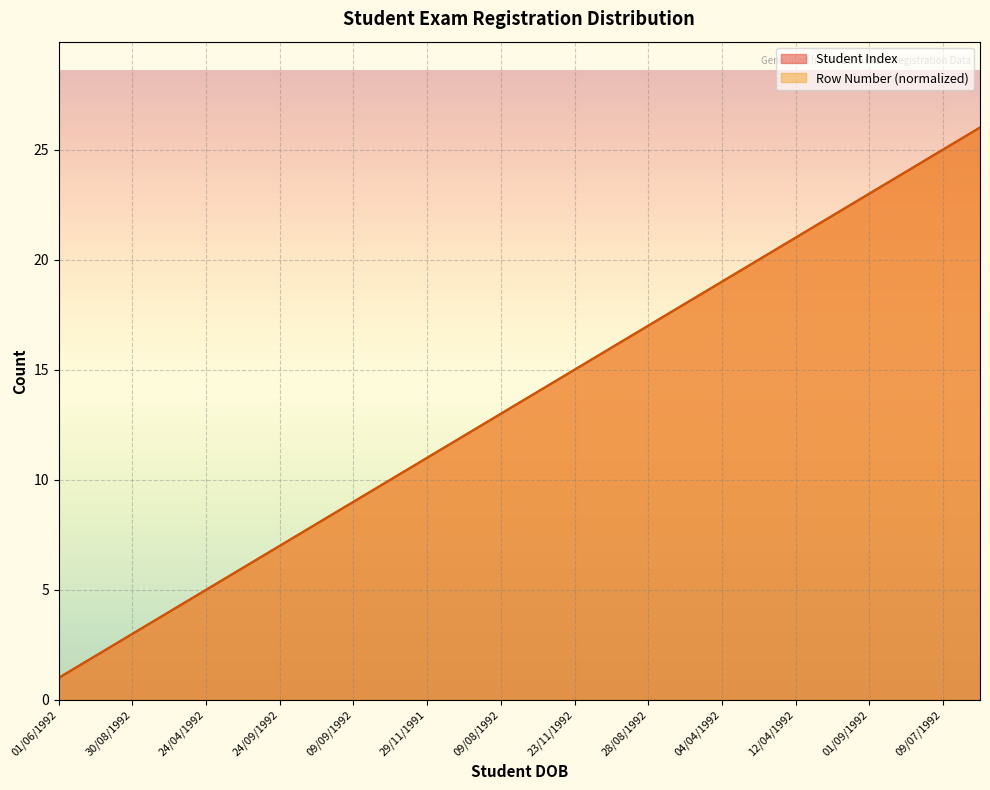

Is it true that Student Index equals 15.2 at 02/04/1992?

False